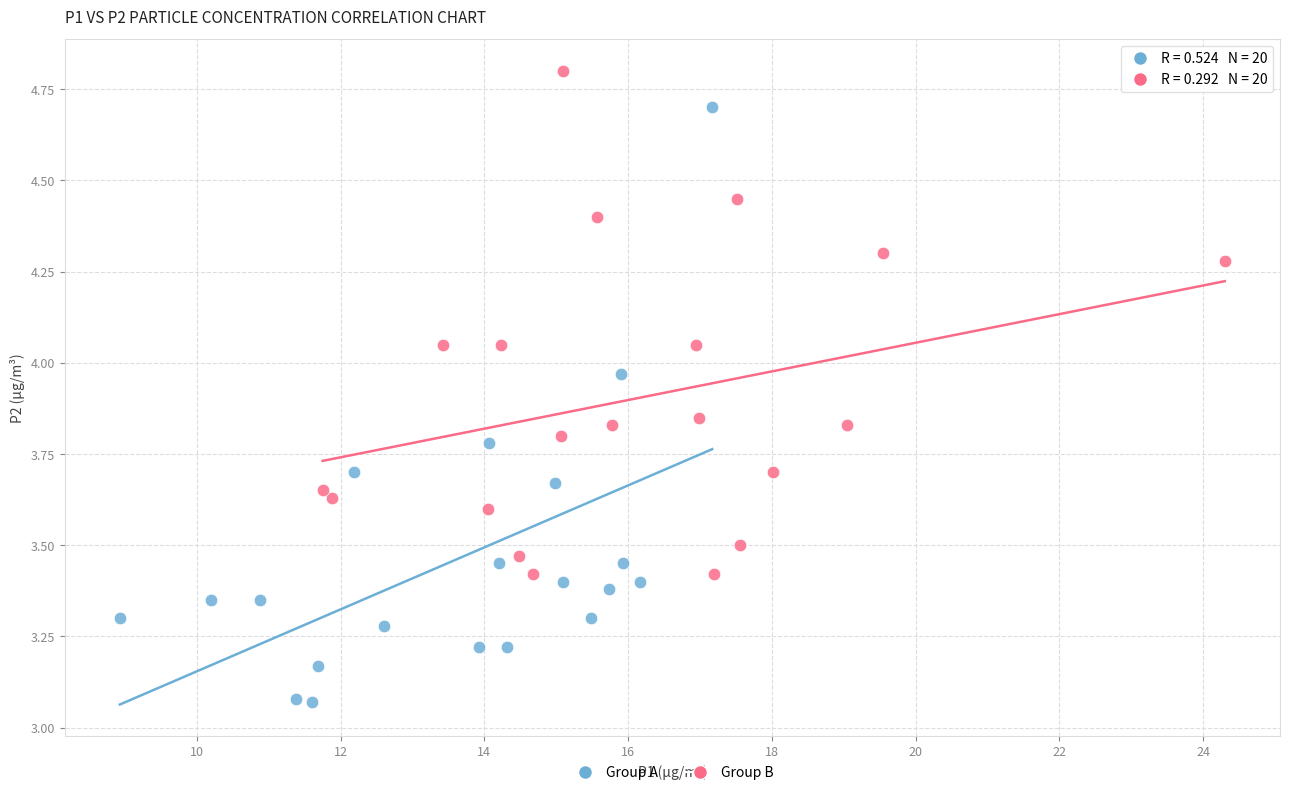

Which series contains the highest Y value?

Group B